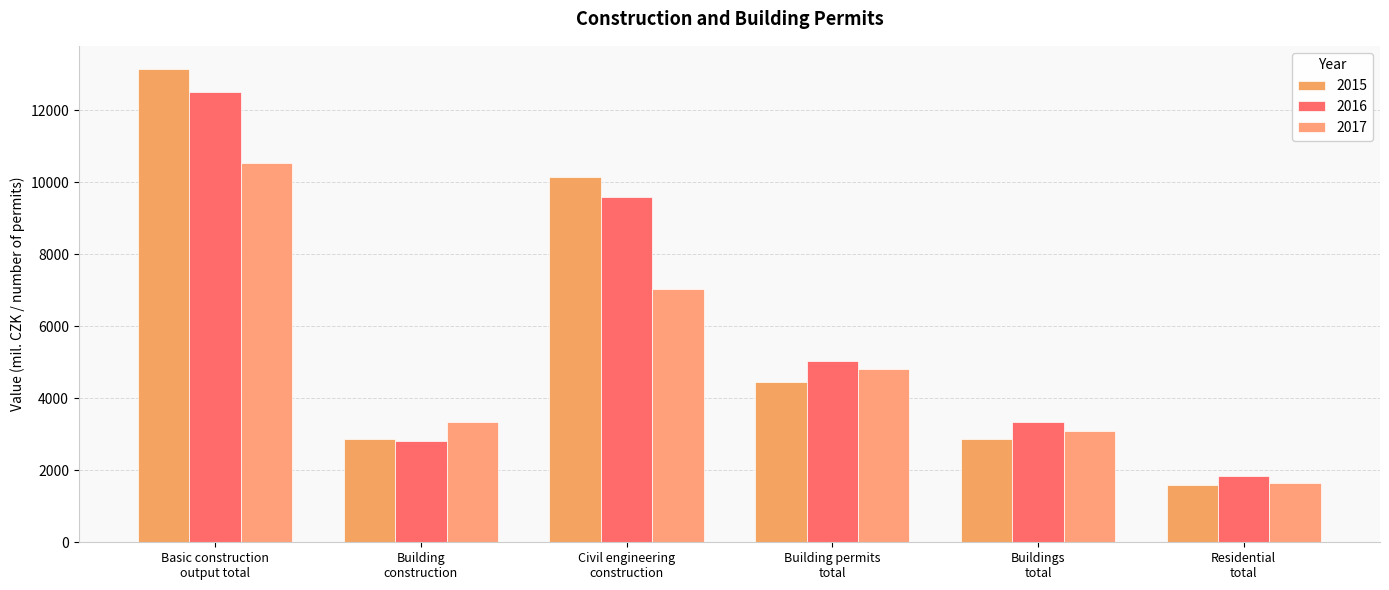

Is it true that 2015 equals 4451 at Building permits
total?

True